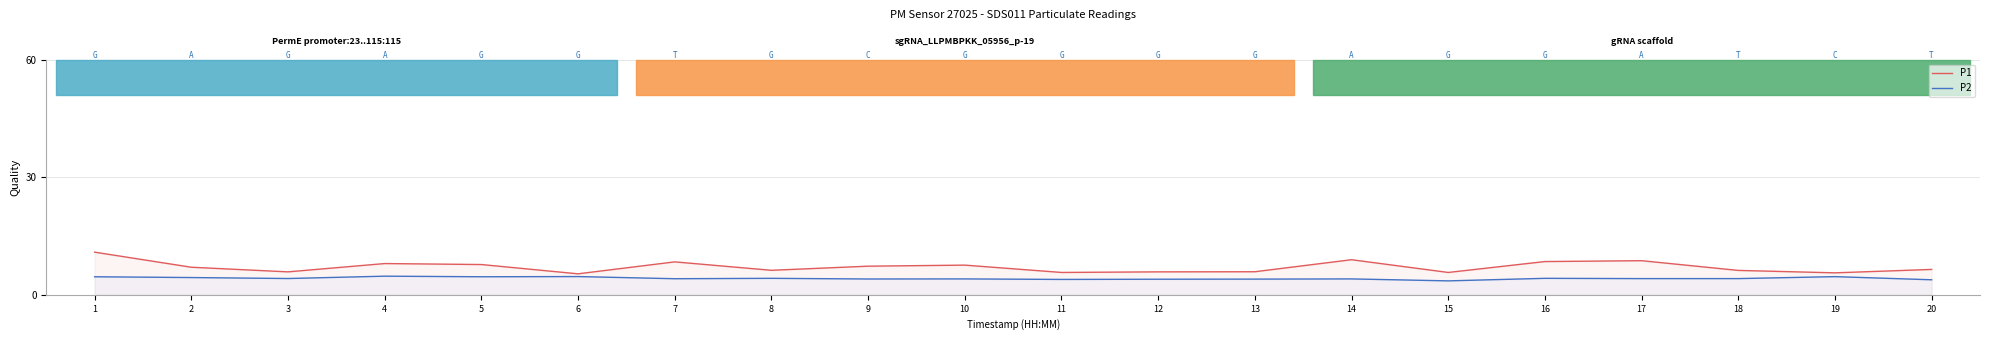

Is it true that P2 equals 4.6 at 19?

True